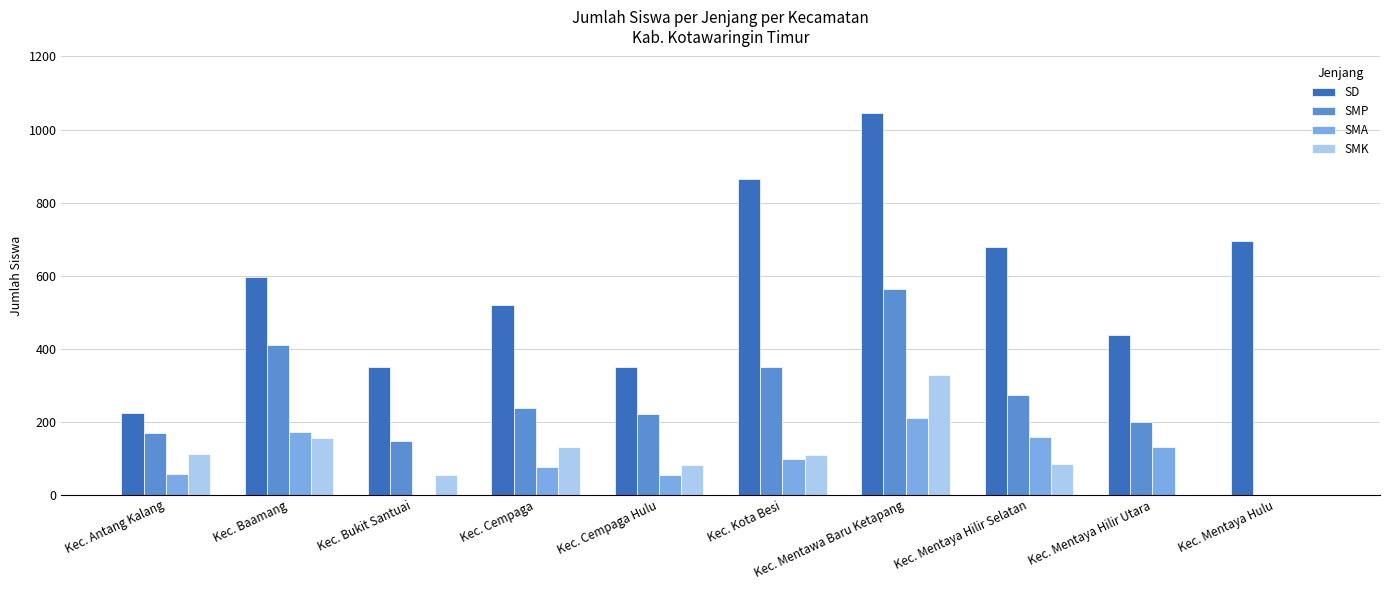

Read the SD value at Kec. Bukit Santuai.

349